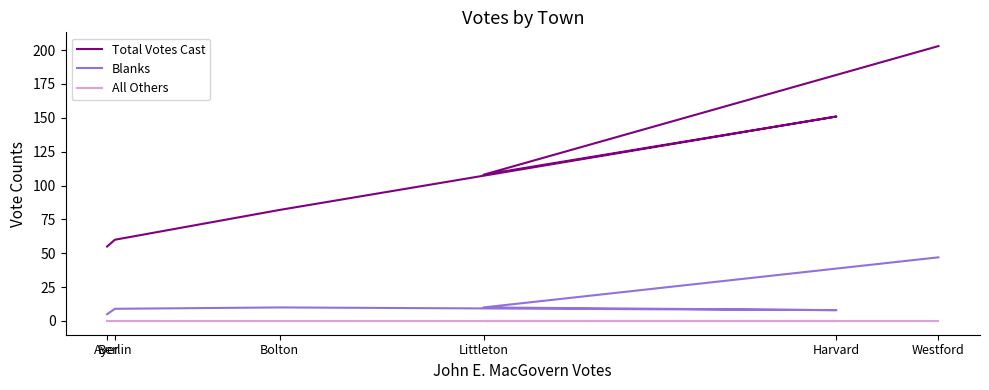

At which label is Blanks closest to 26?

Bolton